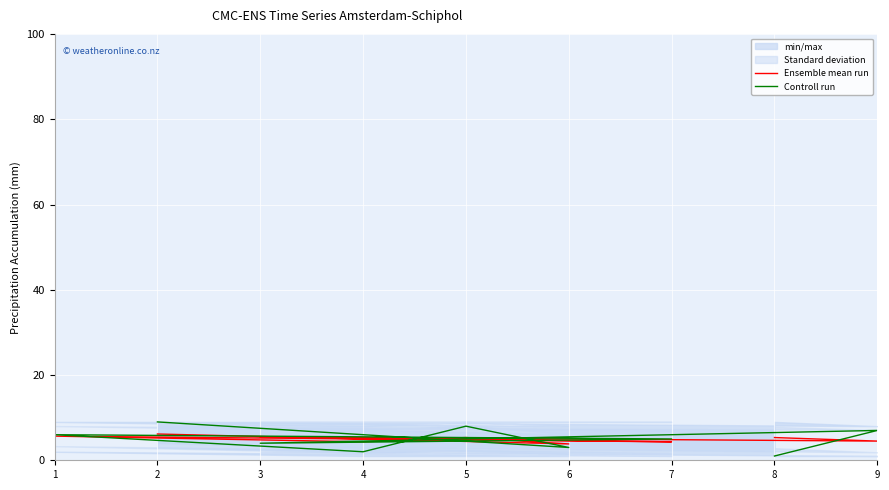

At which category does Controll run reach its first local peak?

5